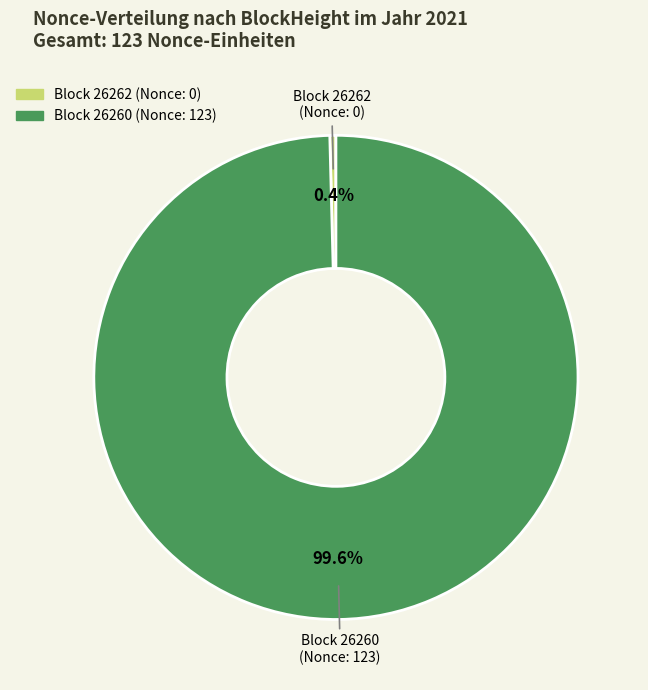

Does any single category account for the majority?

Yes